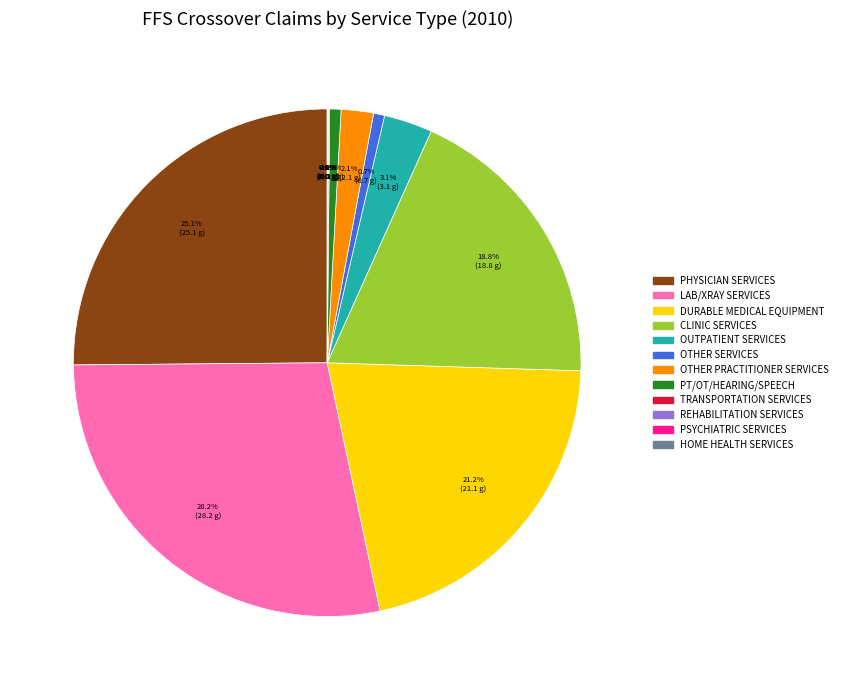

Which category has the biggest portion of the pie?

LAB/XRAY SERVICES